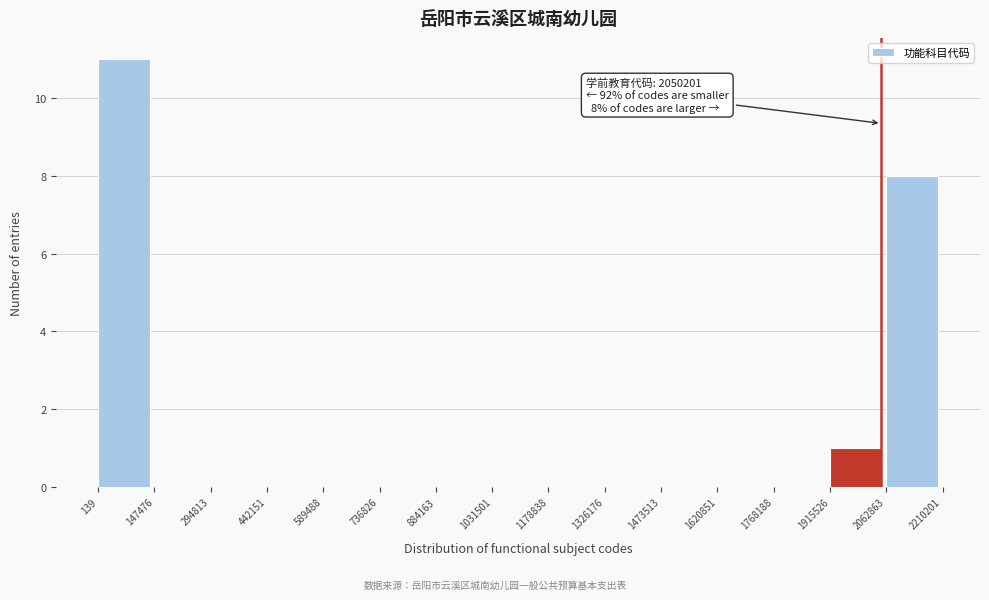

Over which range of the x-axis is the bar tallest?

139 to 147476